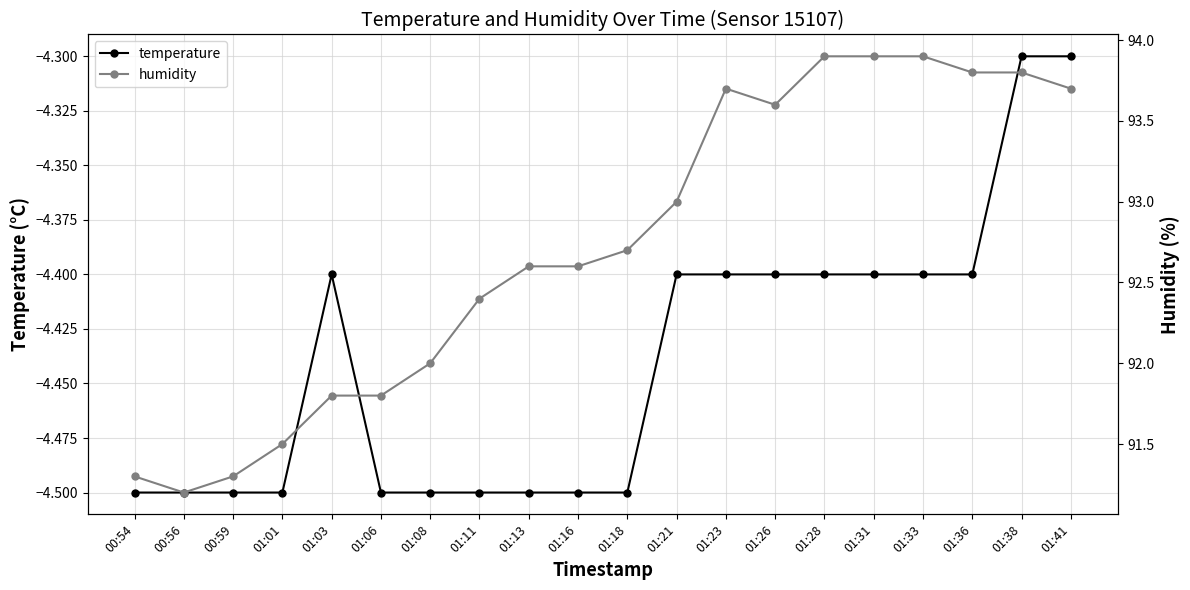

List the series in order of their peak value, lowest first.

temperature, humidity